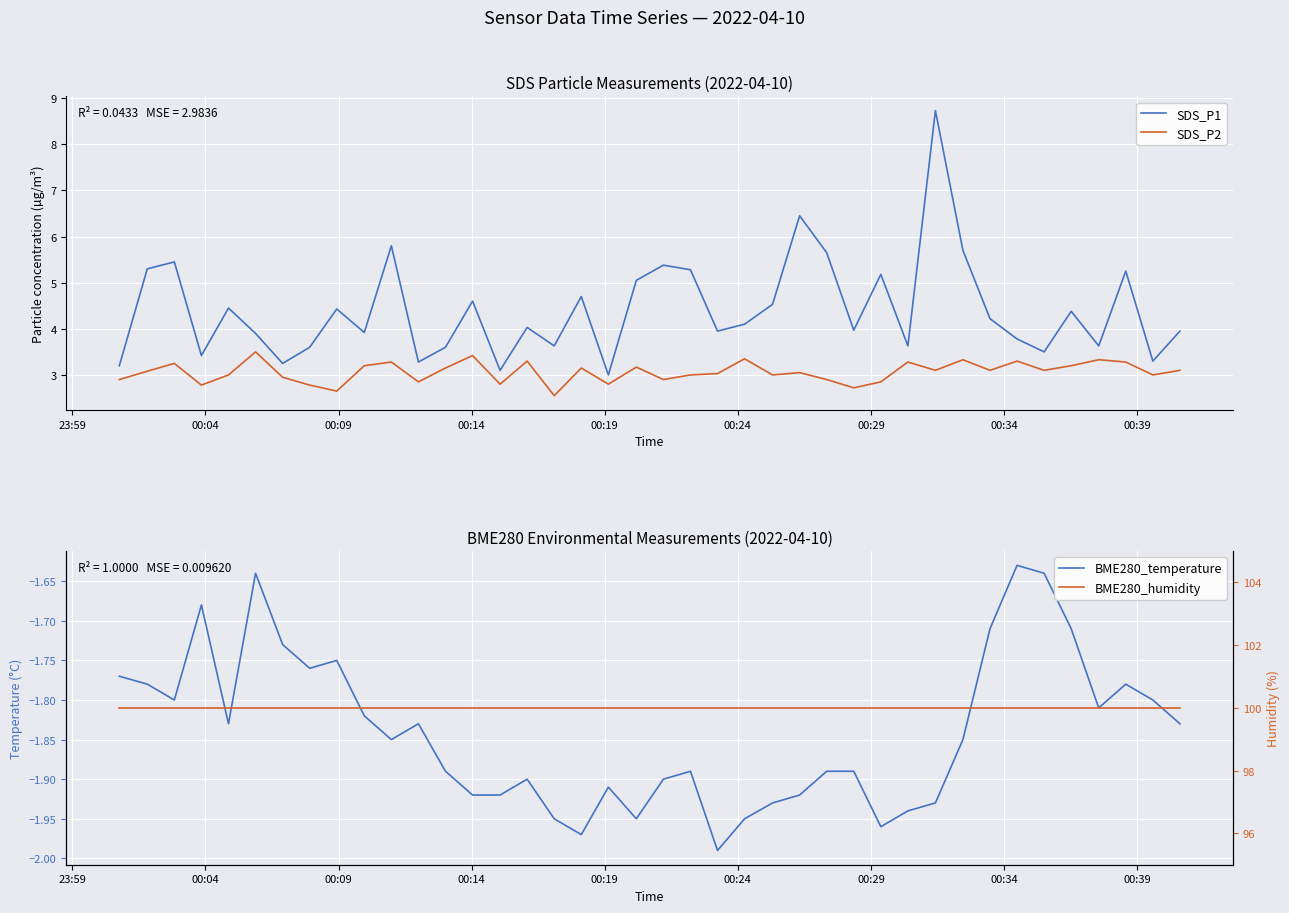

True or false: SDS_P2 and BME280_temperature cross at least once.

False